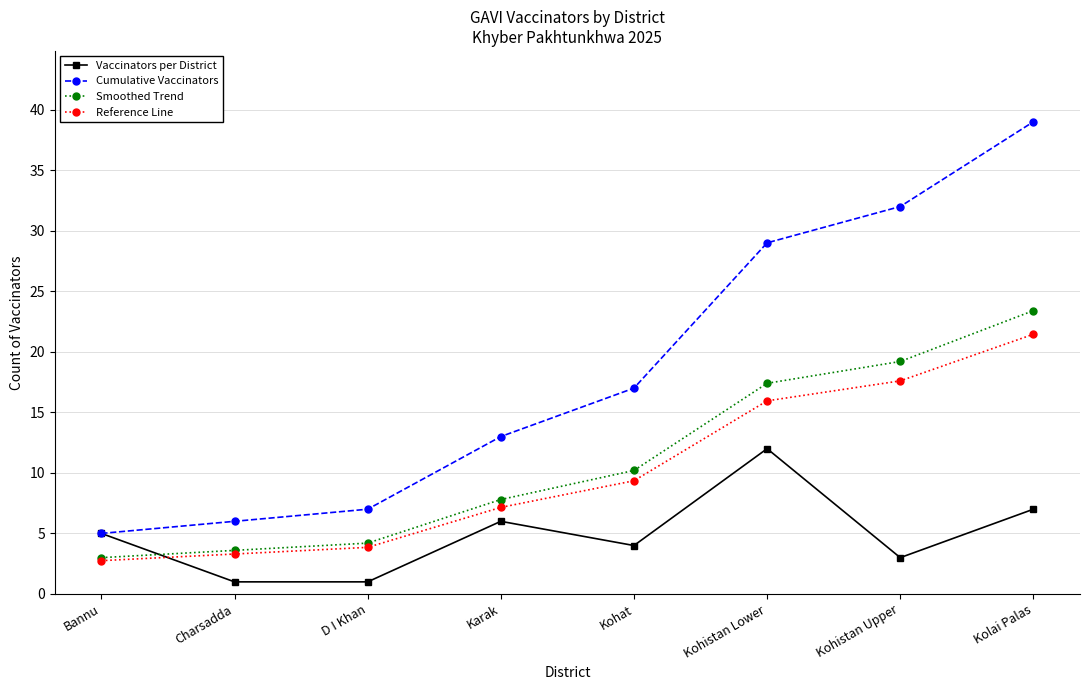

What is the difference between the Cumulative Vaccinators values at Charsadda and Kolai Palas?

33.0